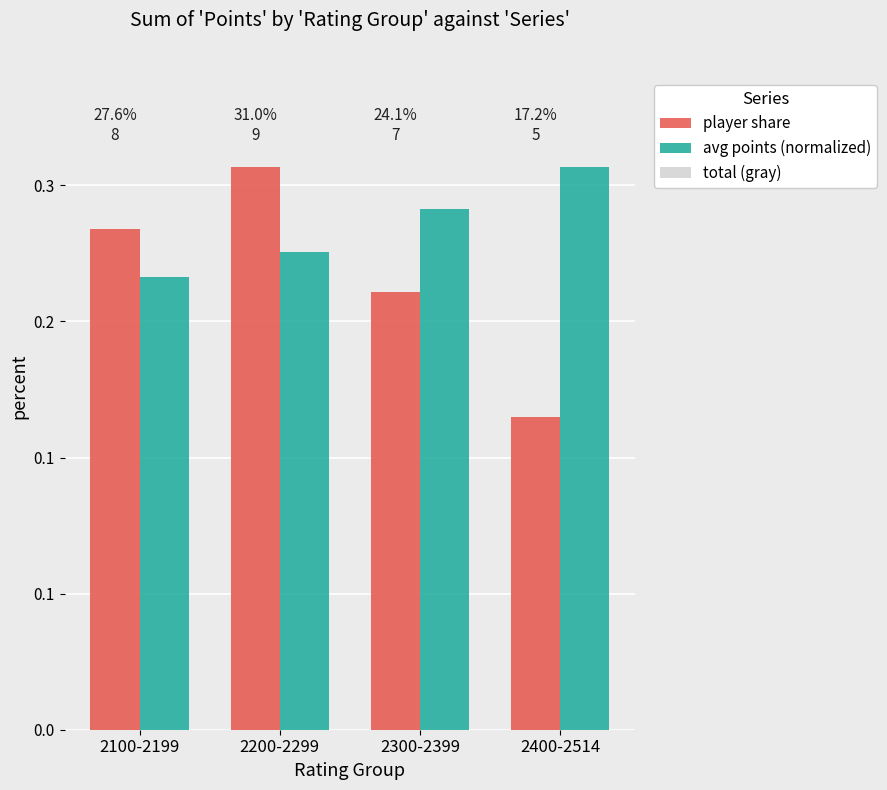

The value of avg points (normalized) at 2300-2399 is 0.3. True or false?

True